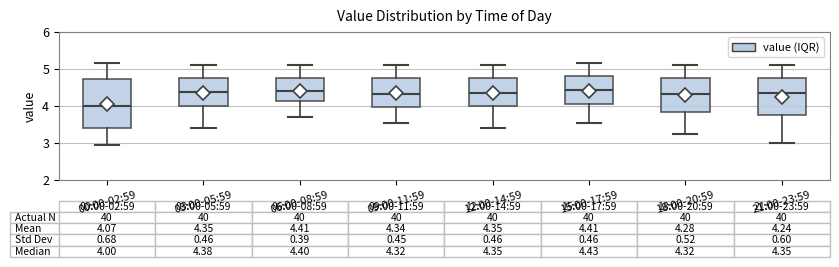

Which box is the tallest, from its lower edge to its upper edge?

00:00-02:59